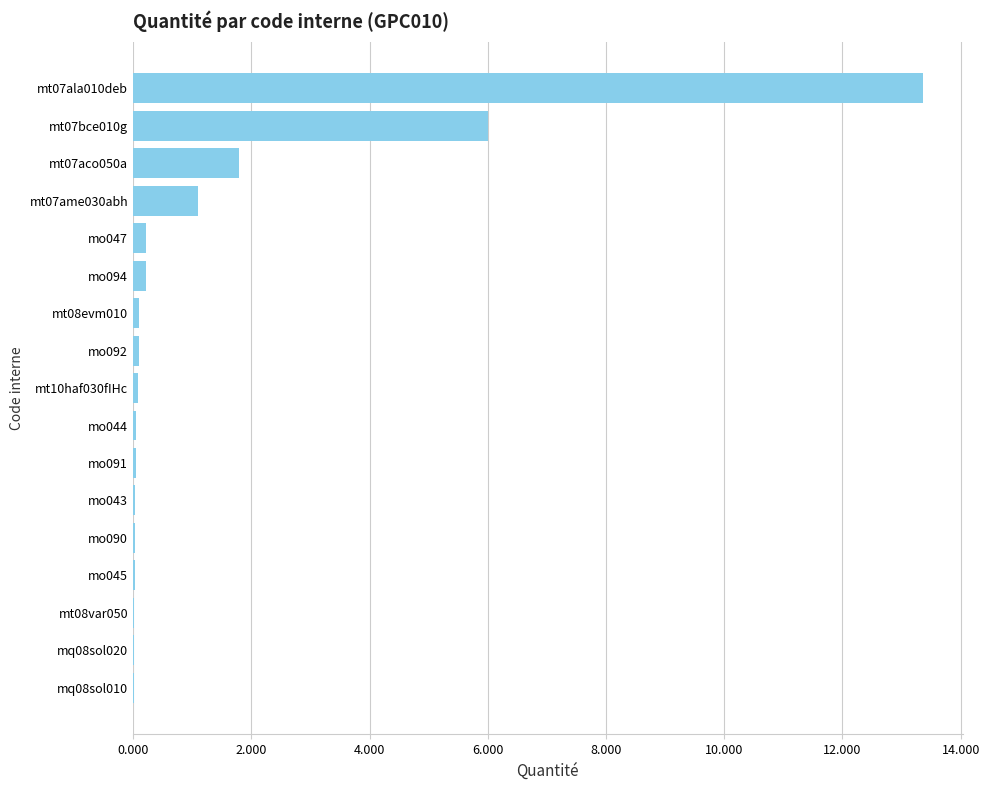

True or false: the data shows 0.0 at mo090.

True